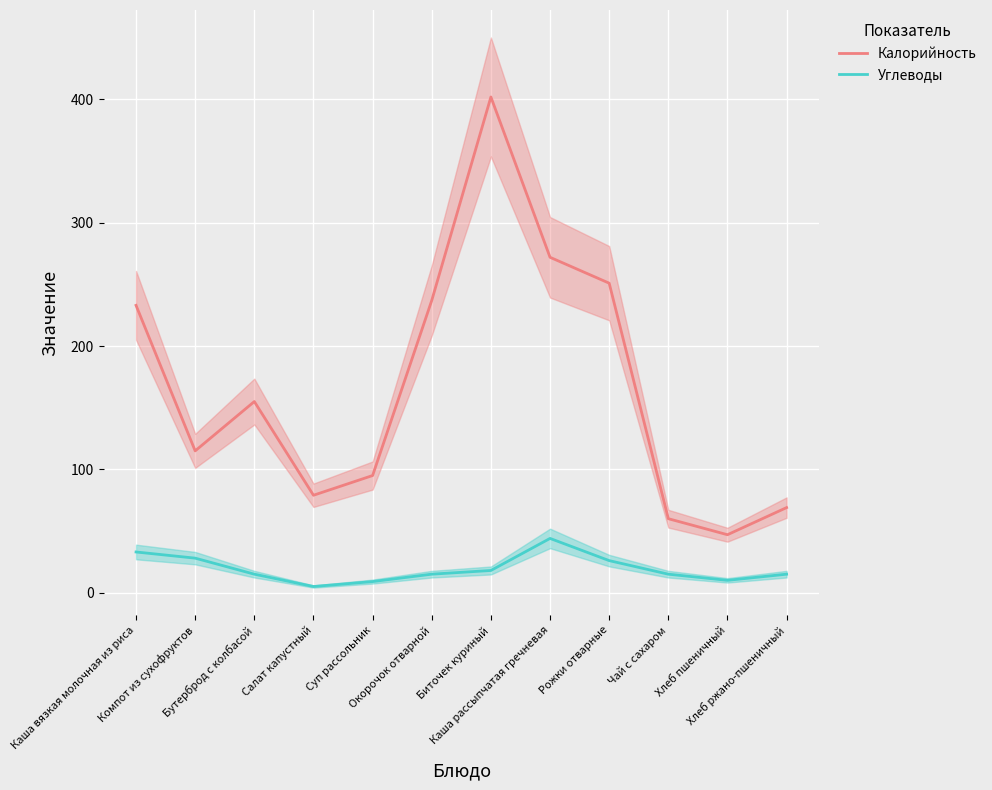

Where is Калорийность nearest to the value 224?

Каша вязкая молочная из риса